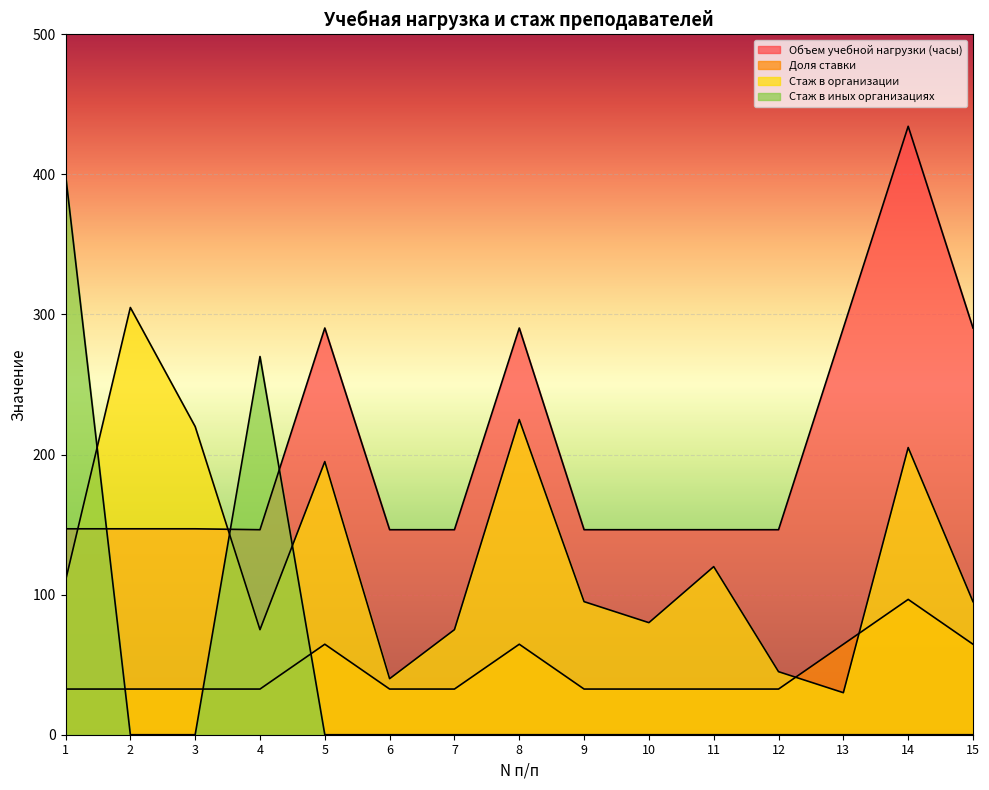

Where does the Объем учебной нагрузки (часы) series first go above 147?

5